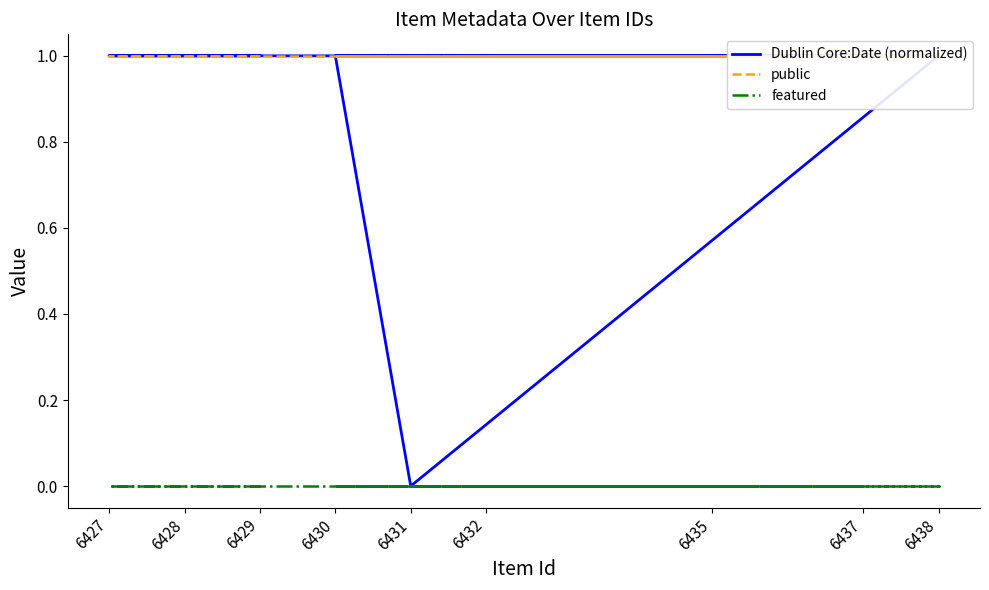

True or false: public has a value of 1.0 at 6435.

True